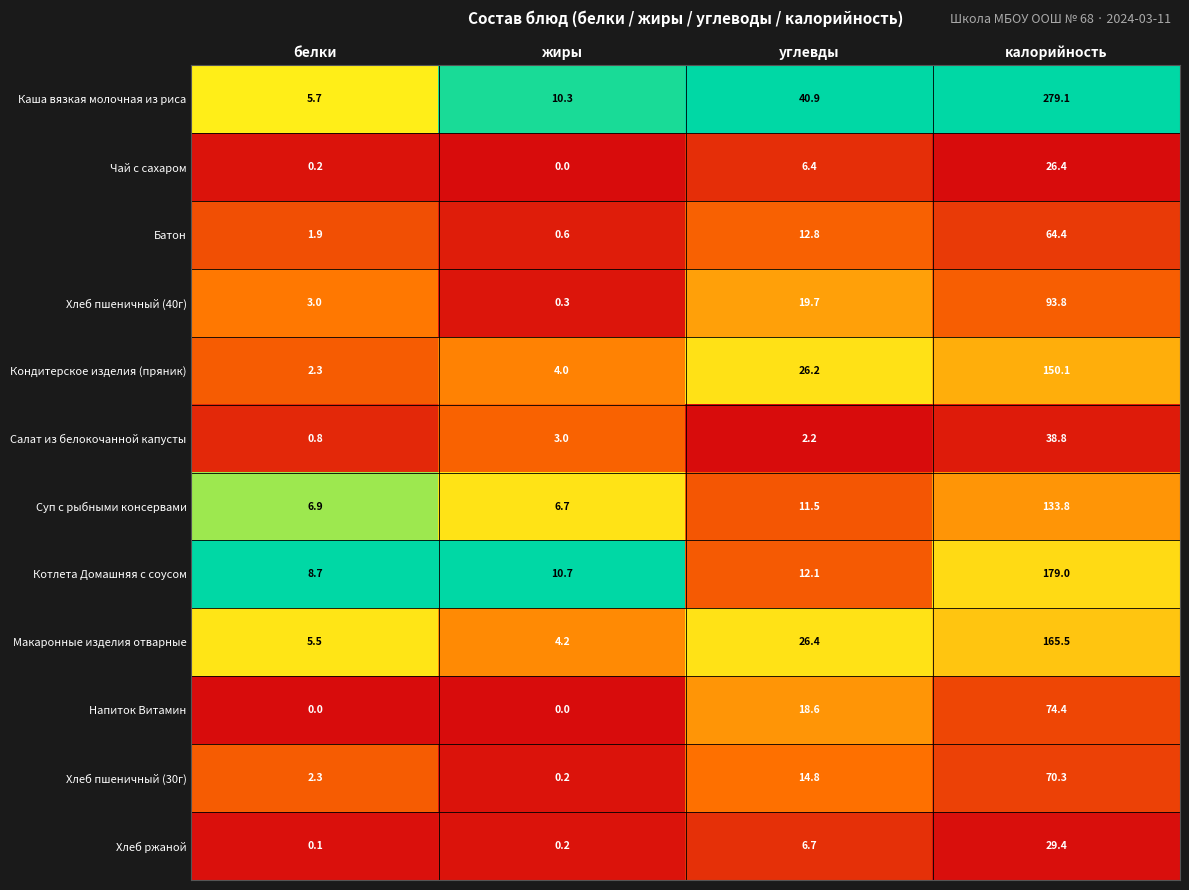

At which label does Хлеб ржаной first exceed 6?

углевды